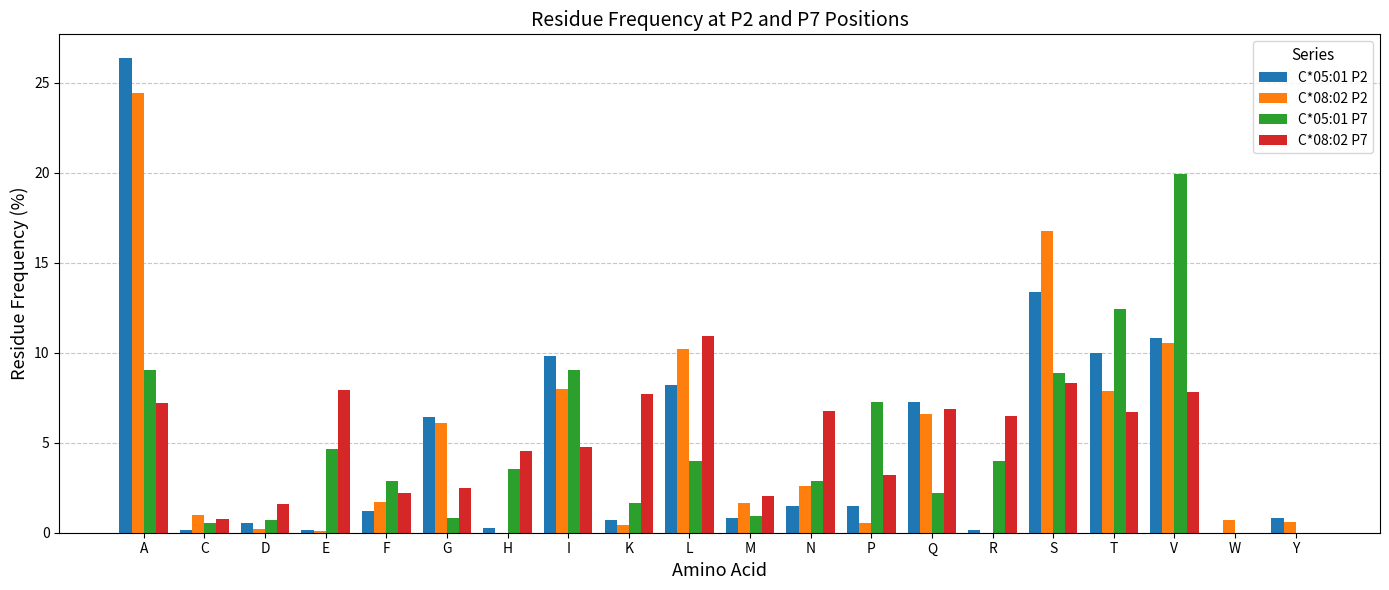

Is the value of C*08:02 P7 at L greater than the value of C*08:02 P2 at P?

Yes